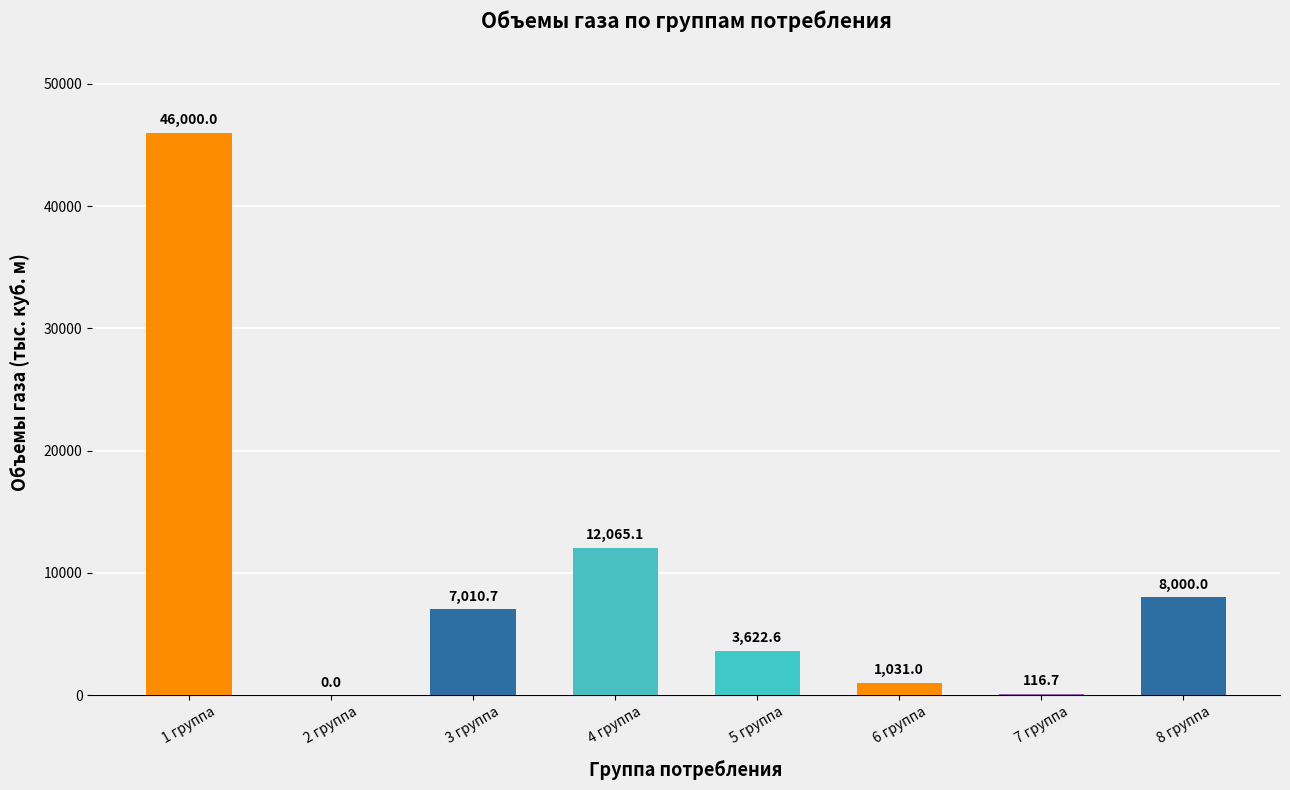

Approximately how many times larger is the value at 1 группа compared to 6 группа?

44.6